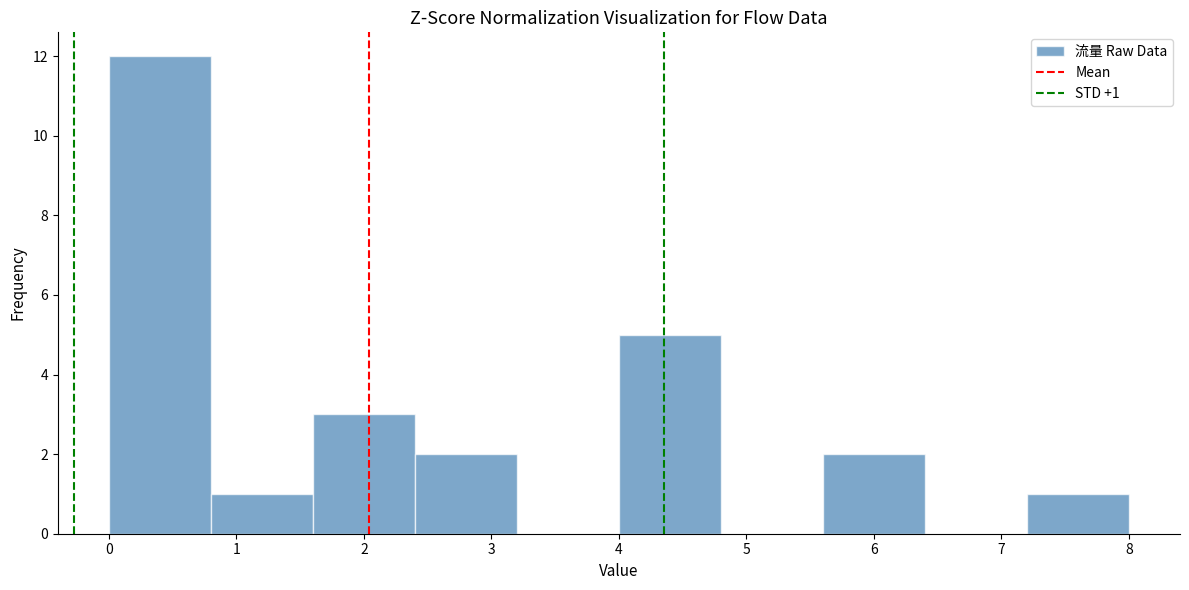

Over which range of the x-axis is the bar tallest?

0.0 to 0.8